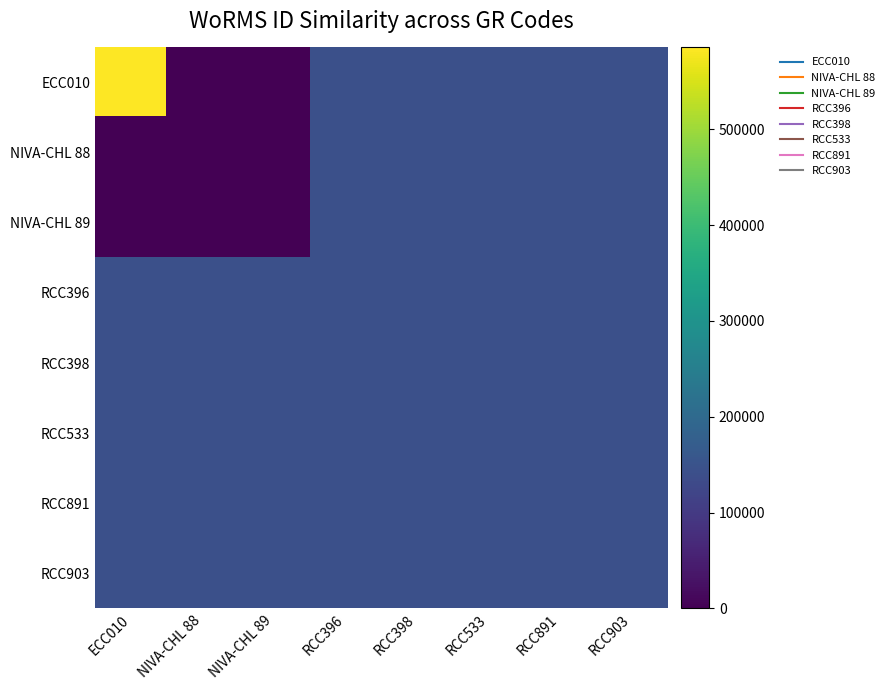

Which series has the widest spread of values?

ECC010